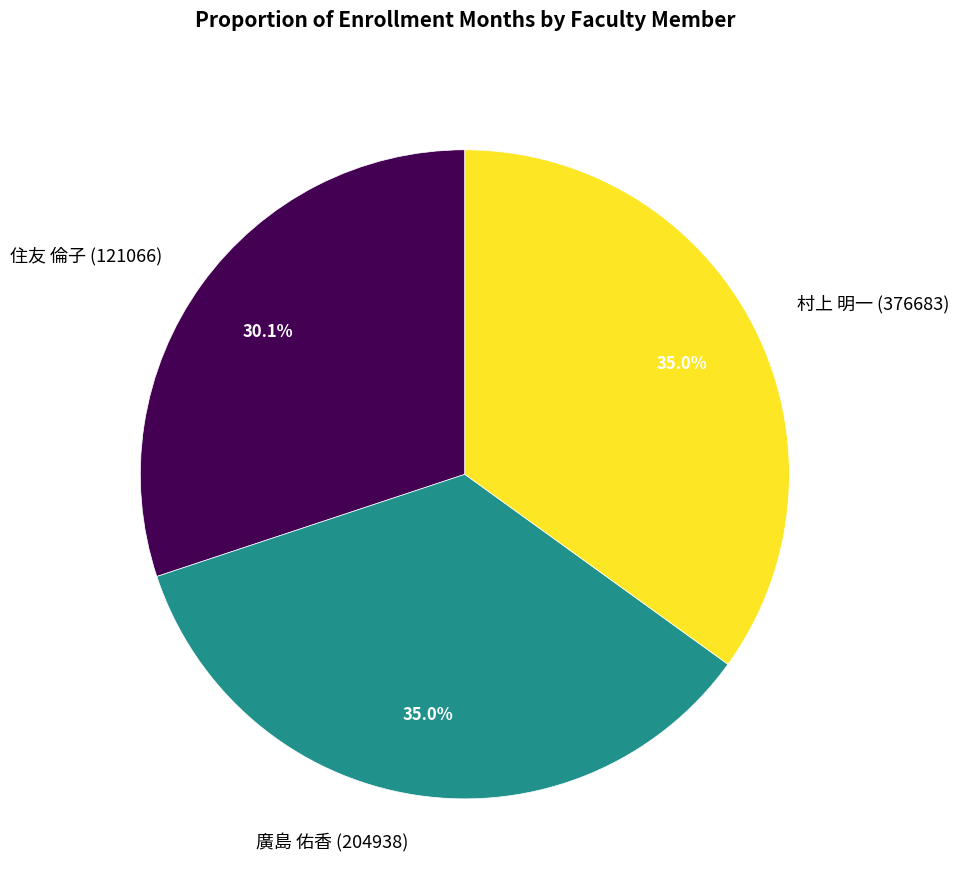

Combined, what portion of the pie is 村上 明一 (376683) and 廣島 佑香 (204938)?

69.9%